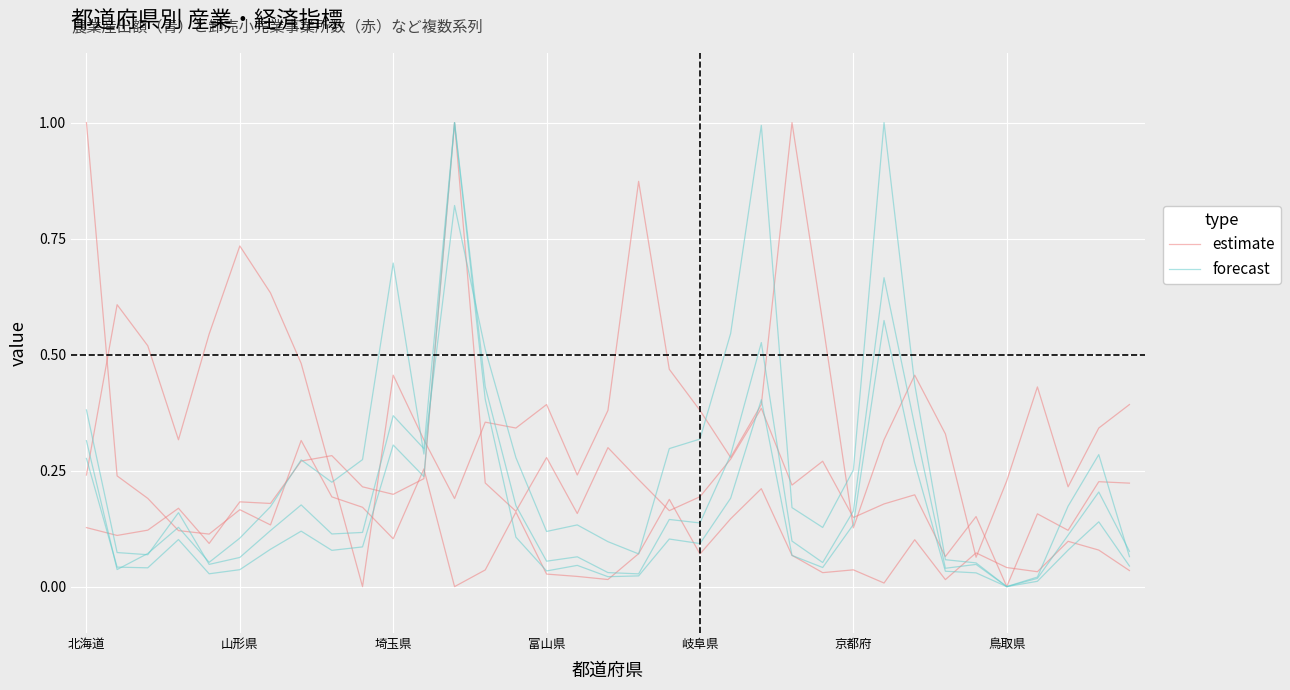

How many categories are shown in the chart?

35